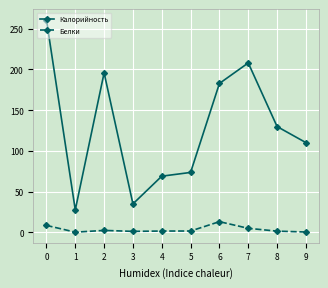

At 5, list the series in order from largest to smallest.

Калорийность, Белки